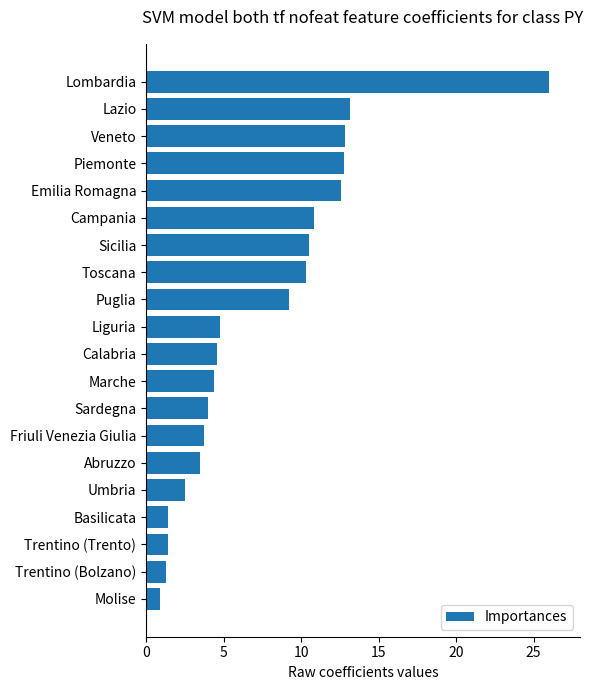

What is the average value?

7.5